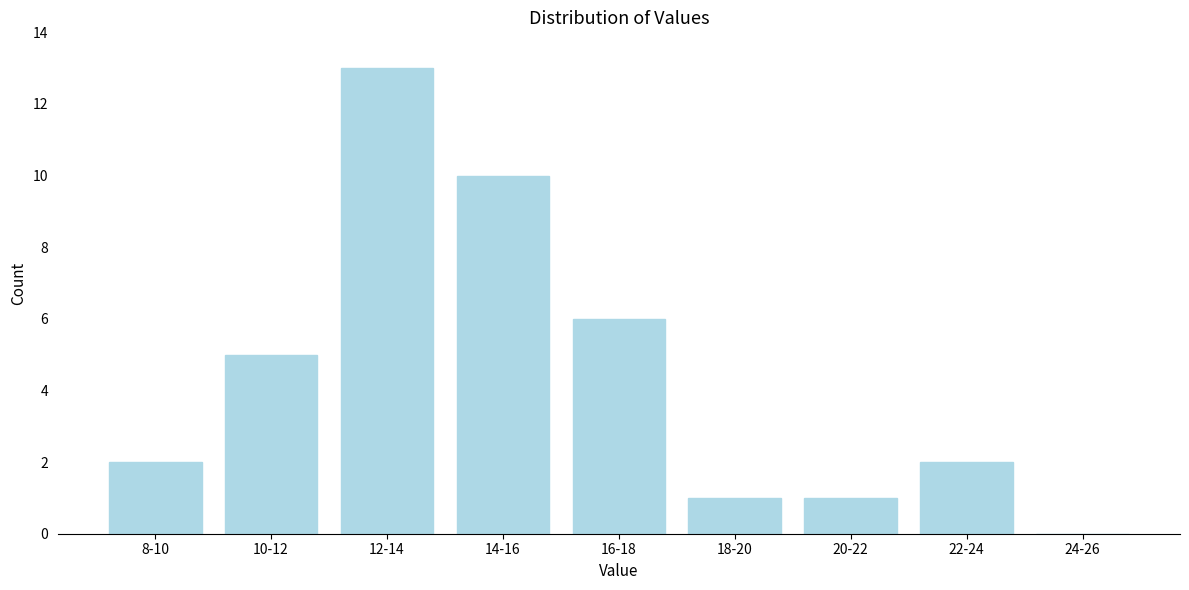

Reading left to right, extract all data points from this chart.

8-10=2	10-12=5	12-14=13	14-16=10	16-18=6	18-20=1	20-22=1	22-24=2	24-26=0